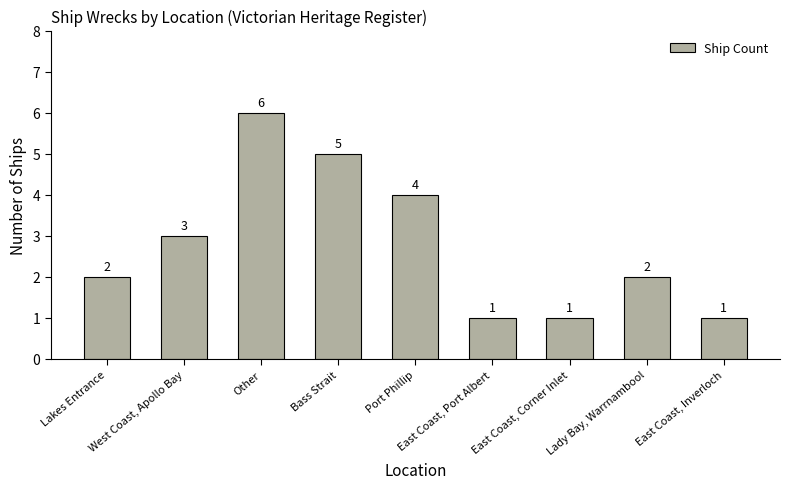

Are the bars horizontal?

No